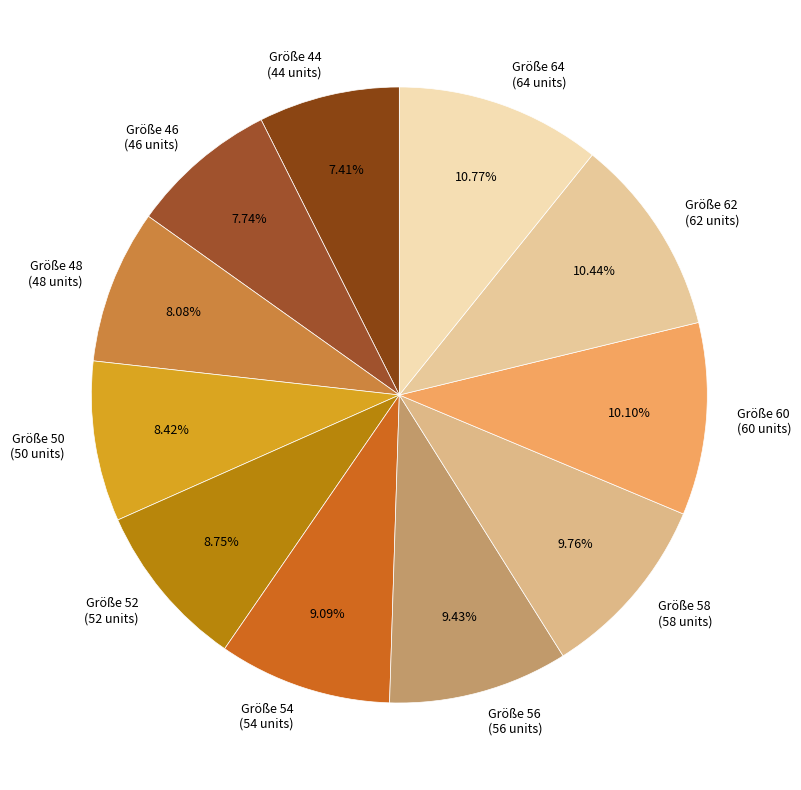

Do Größe 48 (48 units) and Größe 58 (58 units) together represent more than half of the pie?

No